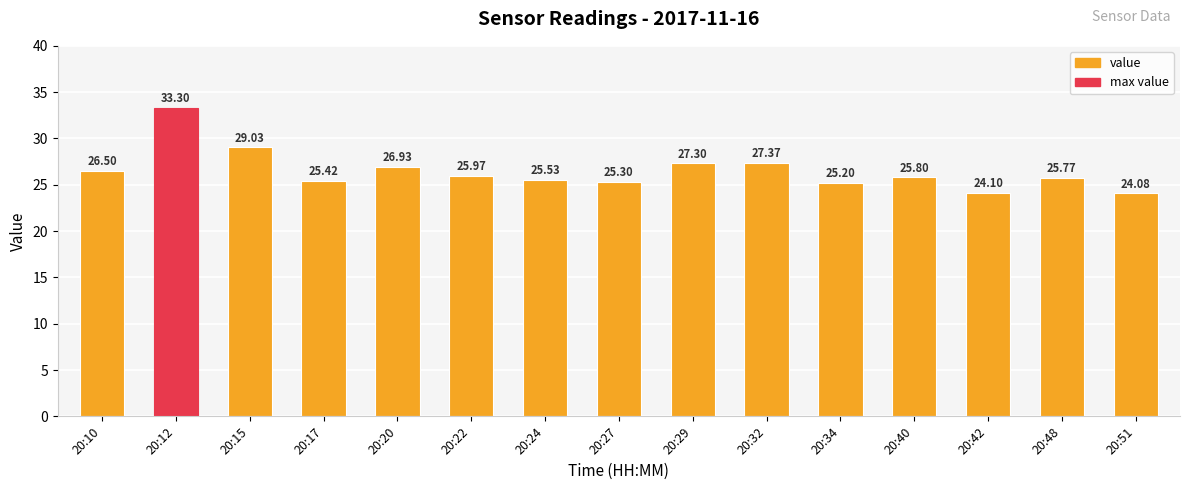

Between 20:29 and 20:40, which is larger?

20:29